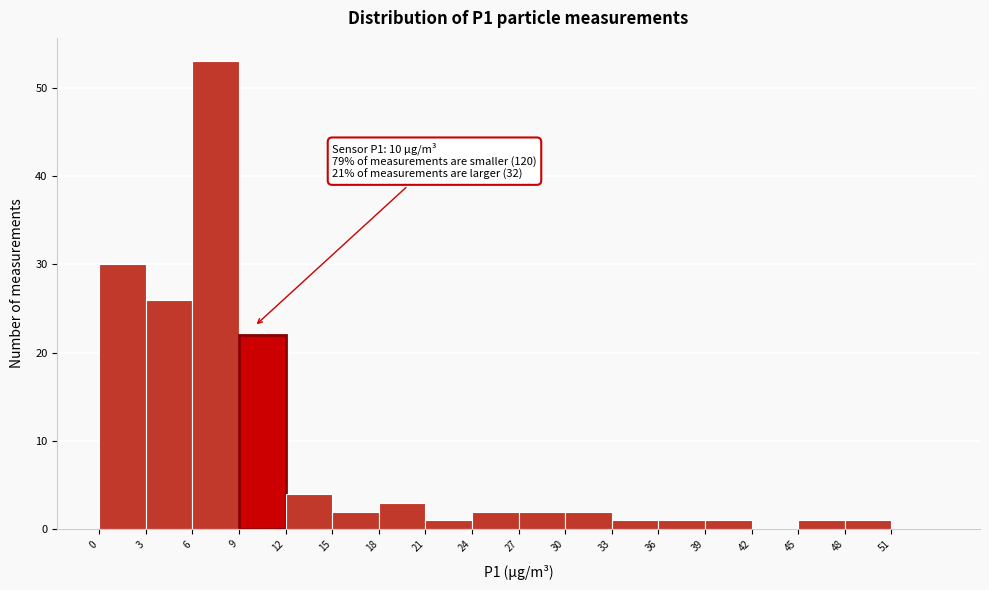

Over which range of the x-axis is the bar tallest?

6 to 9